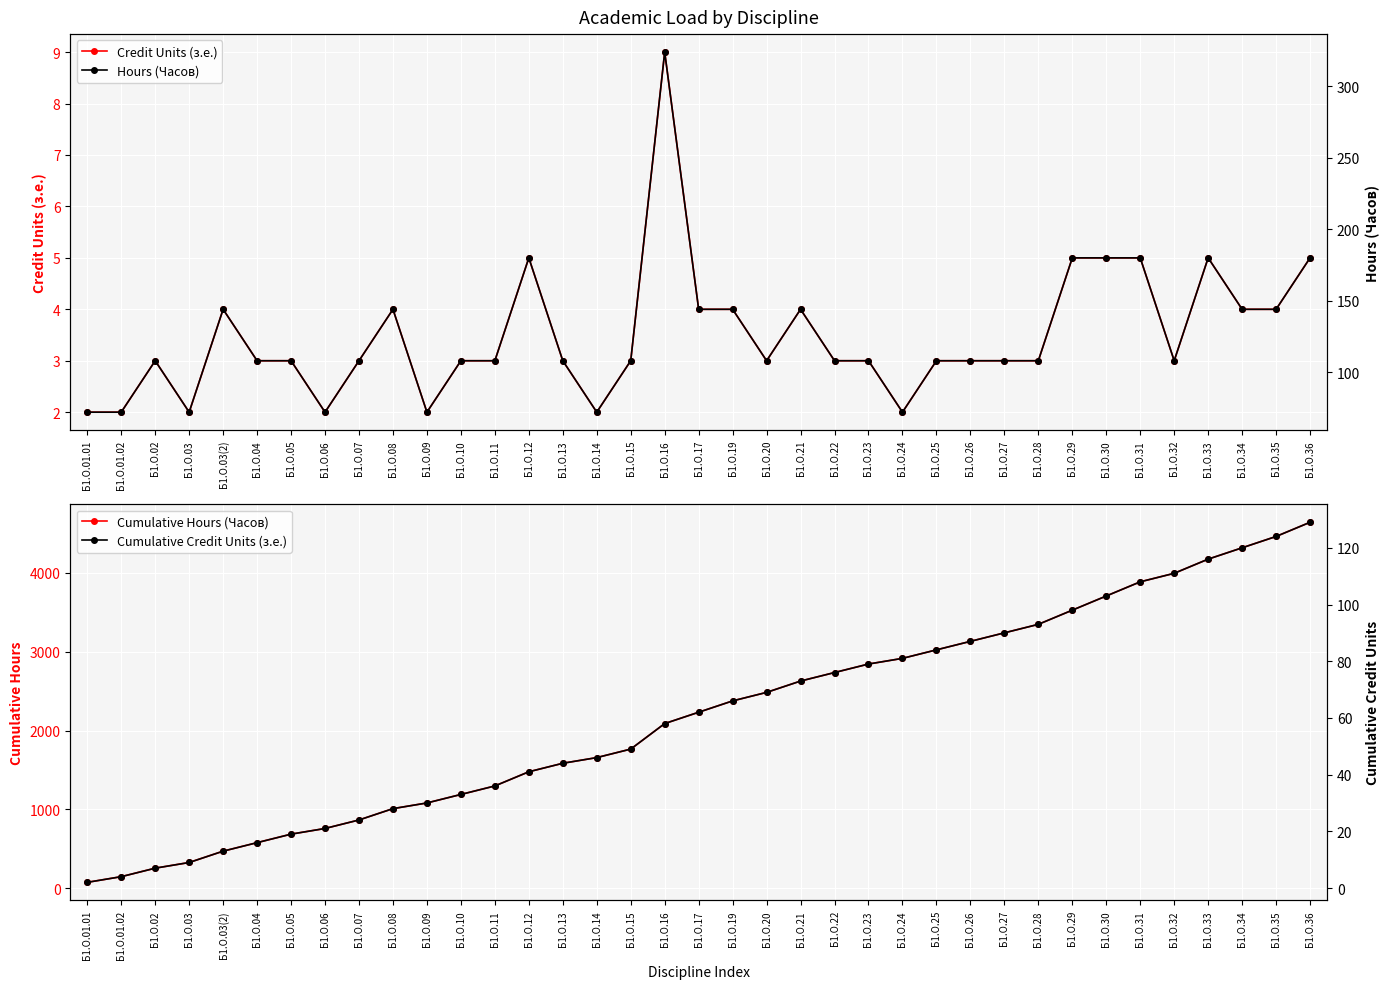

Rank the categories by Hours (Часов) value from lowest to highest.

Б1.О.01.01, Б1.О.01.02, Б1.О.03, Б1.О.06, Б1.О.09, Б1.О.14, Б1.О.24, Б1.О.02, Б1.О.04, Б1.О.05, Б1.О.07, Б1.О.10, Б1.О.11, Б1.О.13, Б1.О.15, Б1.О.20, Б1.О.22, Б1.О.23, Б1.О.25, Б1.О.26, Б1.О.27, Б1.О.28, Б1.О.32, Б1.О.03(2), Б1.О.08, Б1.О.17, Б1.О.19, Б1.О.21, Б1.О.34, Б1.О.35, Б1.О.12, Б1.О.29, Б1.О.30, Б1.О.31, Б1.О.33, Б1.О.36, Б1.О.16